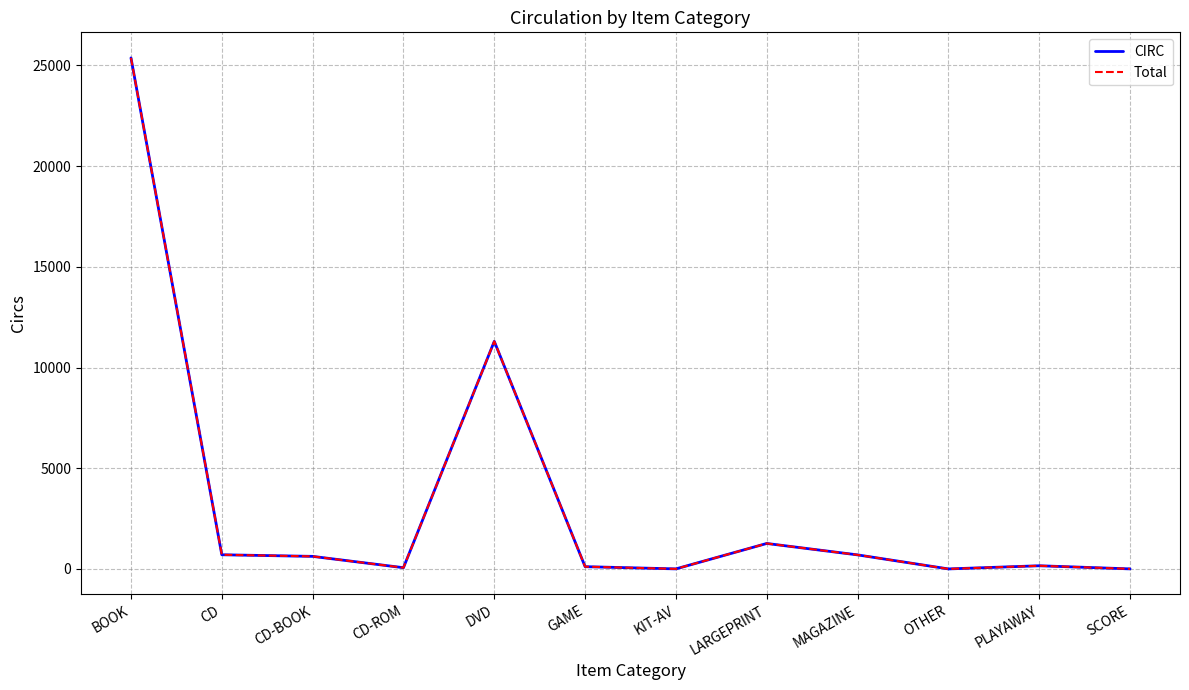

Is it true that CIRC equals 1267 at LARGEPRINT?

True